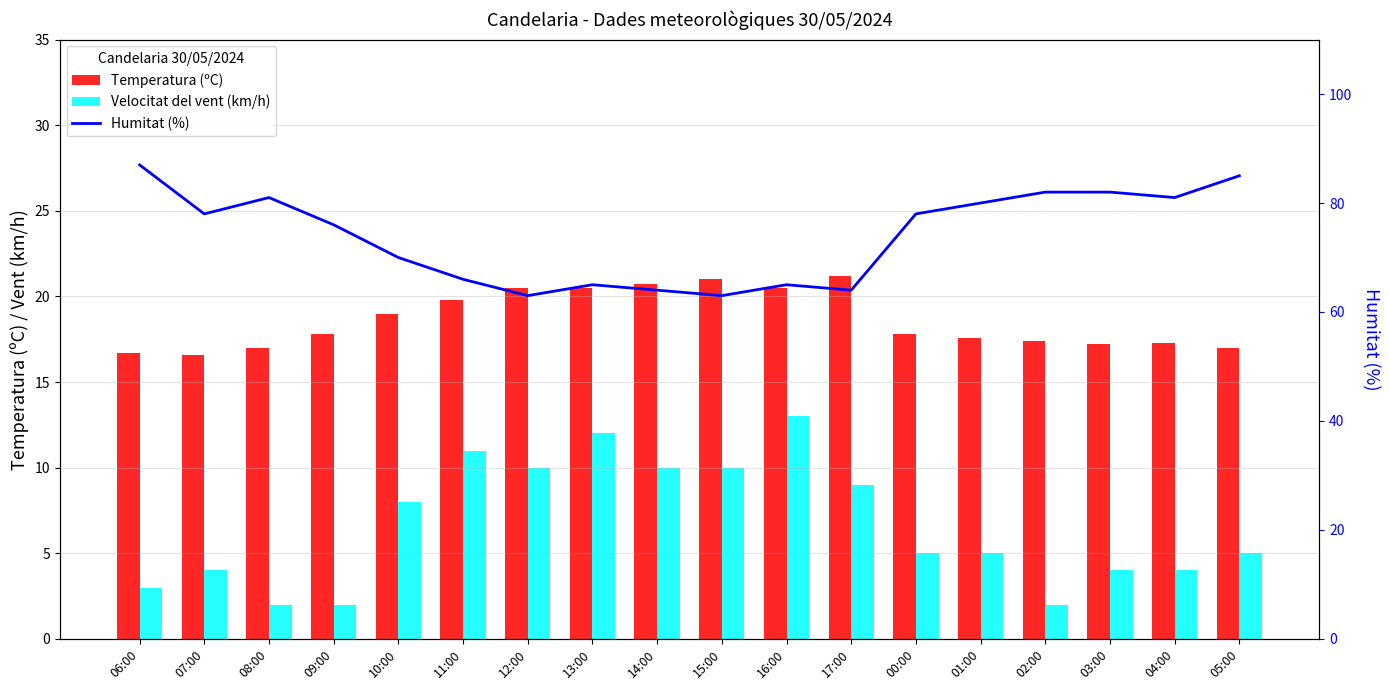

Reading right to left, what are all the values shown in this chart?

Temperatura (ºC): 05:00=17.0	04:00=17.3	03:00=17.2	02:00=17.4	01:00=17.6	00:00=17.8	17:00=21.2	16:00=20.5	15:00=21.0	14:00=20.7	13:00=20.5	12:00=20.5	11:00=19.8	10:00=19.0	09:00=17.8	08:00=17.0	07:00=16.6	06:00=16.7
Velocitat del vent (km/h): 05:00=5.0	04:00=4.0	03:00=4.0	02:00=2.0	01:00=5.0	00:00=5.0	17:00=9.0	16:00=13.0	15:00=10.0	14:00=10.0	13:00=12.0	12:00=10.0	11:00=11.0	10:00=8.0	09:00=2.0	08:00=2.0	07:00=4.0	06:00=3.0
Humitat (%): 05:00=85.0	04:00=81.0	03:00=82.0	02:00=82.0	01:00=80.0	00:00=78.0	17:00=64.0	16:00=65.0	15:00=63.0	14:00=64.0	13:00=65.0	12:00=63.0	11:00=66.0	10:00=70.0	09:00=76.0	08:00=81.0	07:00=78.0	06:00=87.0